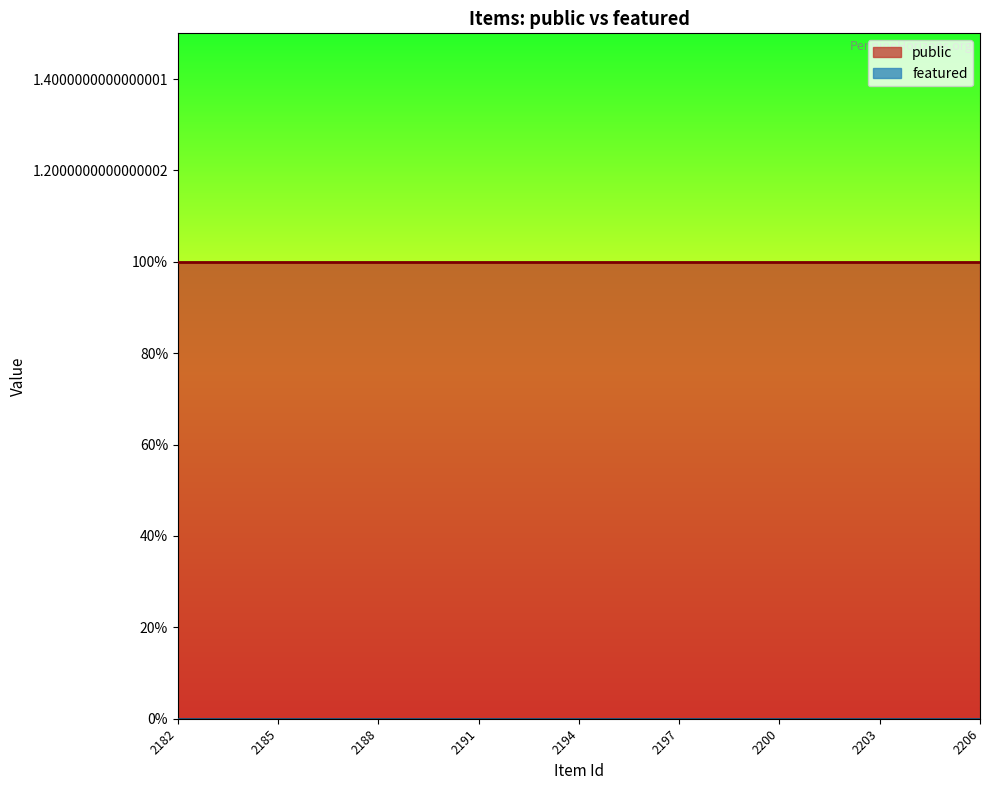

True or false: featured has a value of 0 at 2194.

True